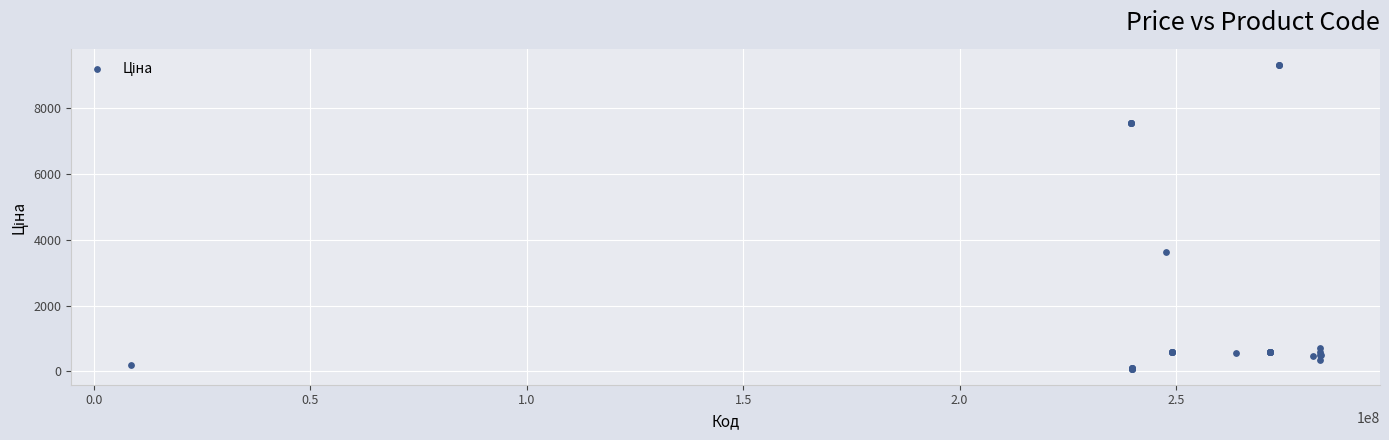

What Y value in the scatter plot is closest to 4689?

3622.2